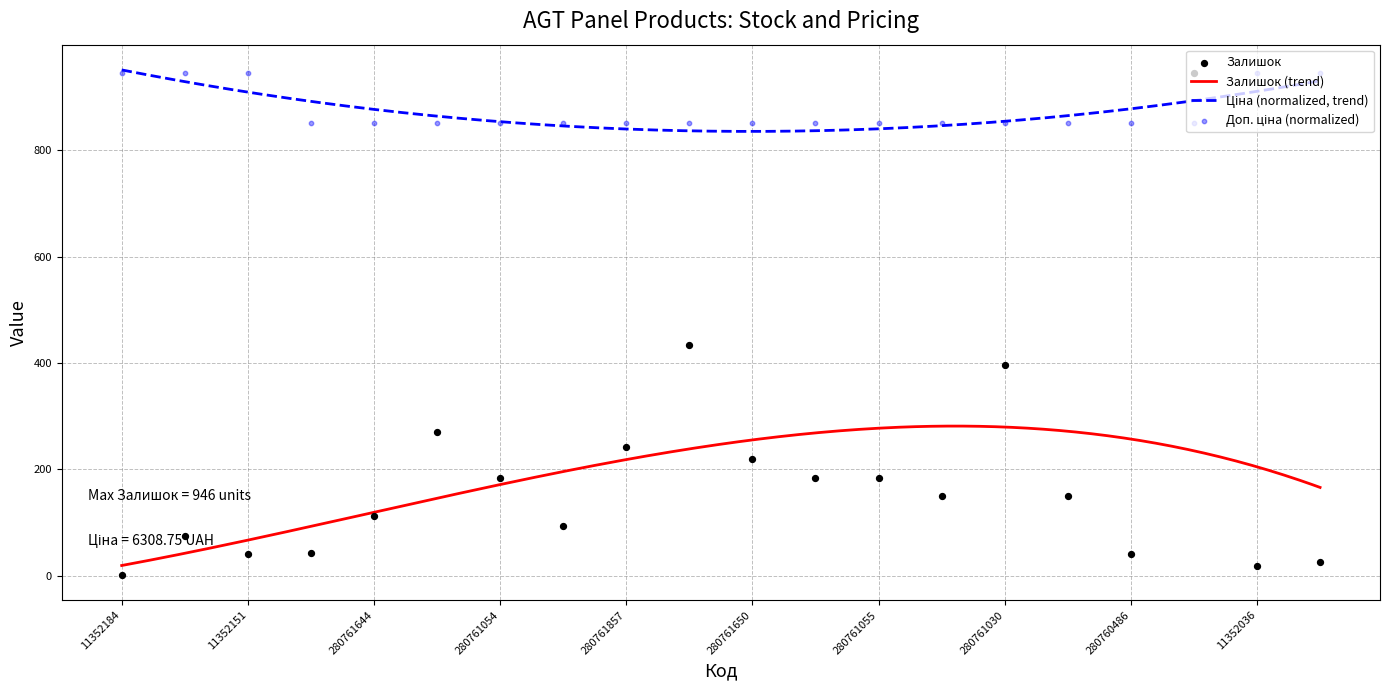

Which series has the largest total across all categories?

Ціна